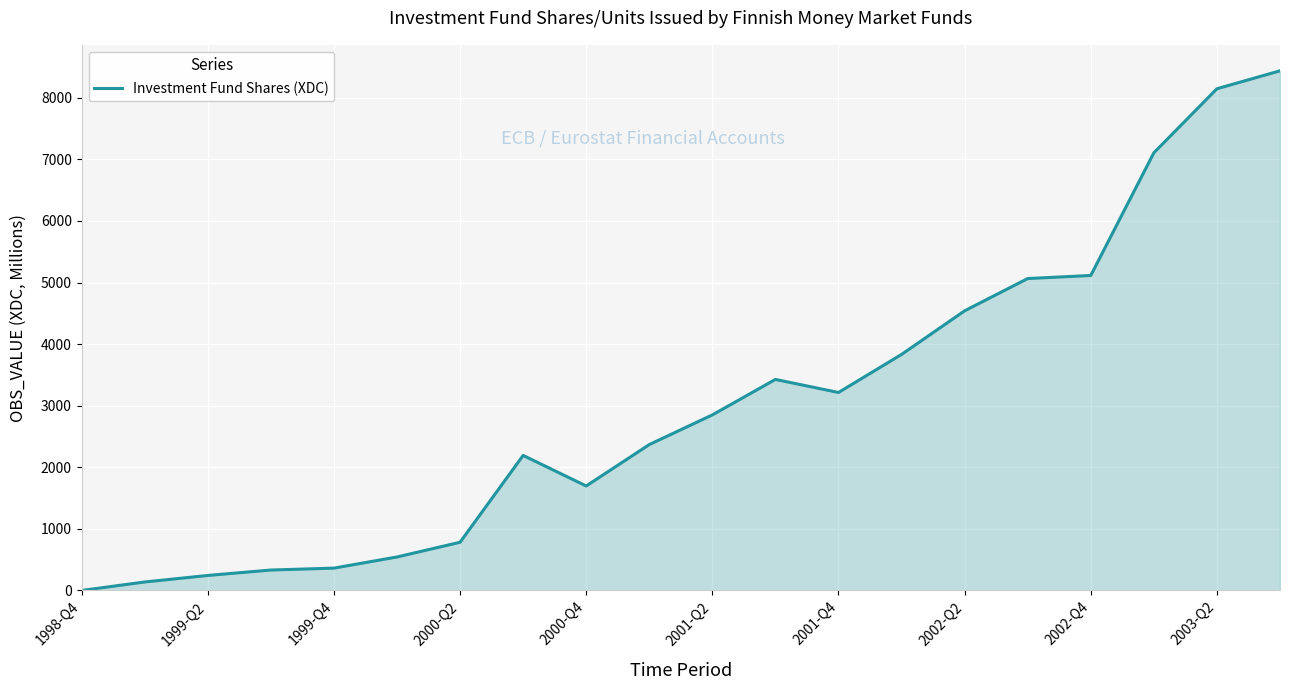

What is the difference between the maximum and minimum values?

8438